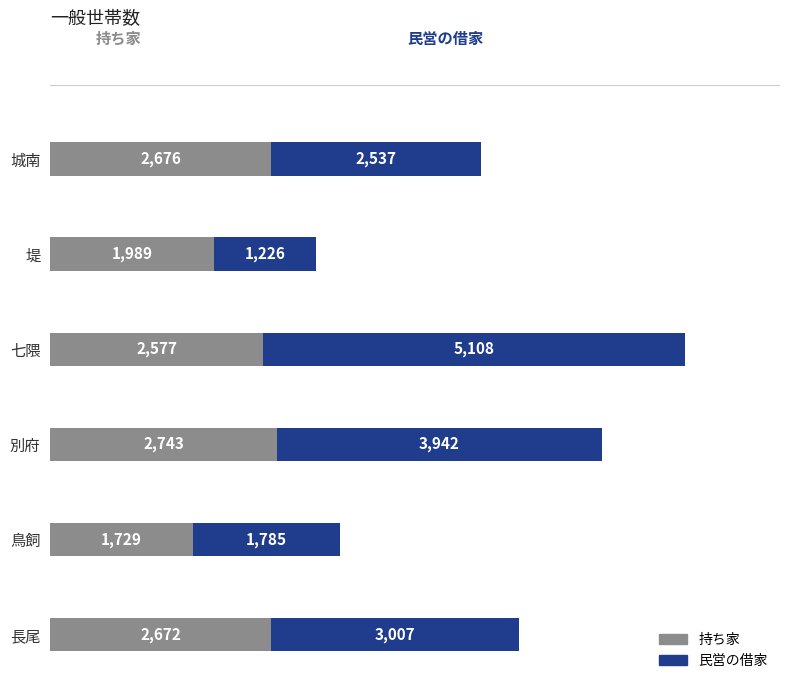

What is the total value across all series at 城南?

5213